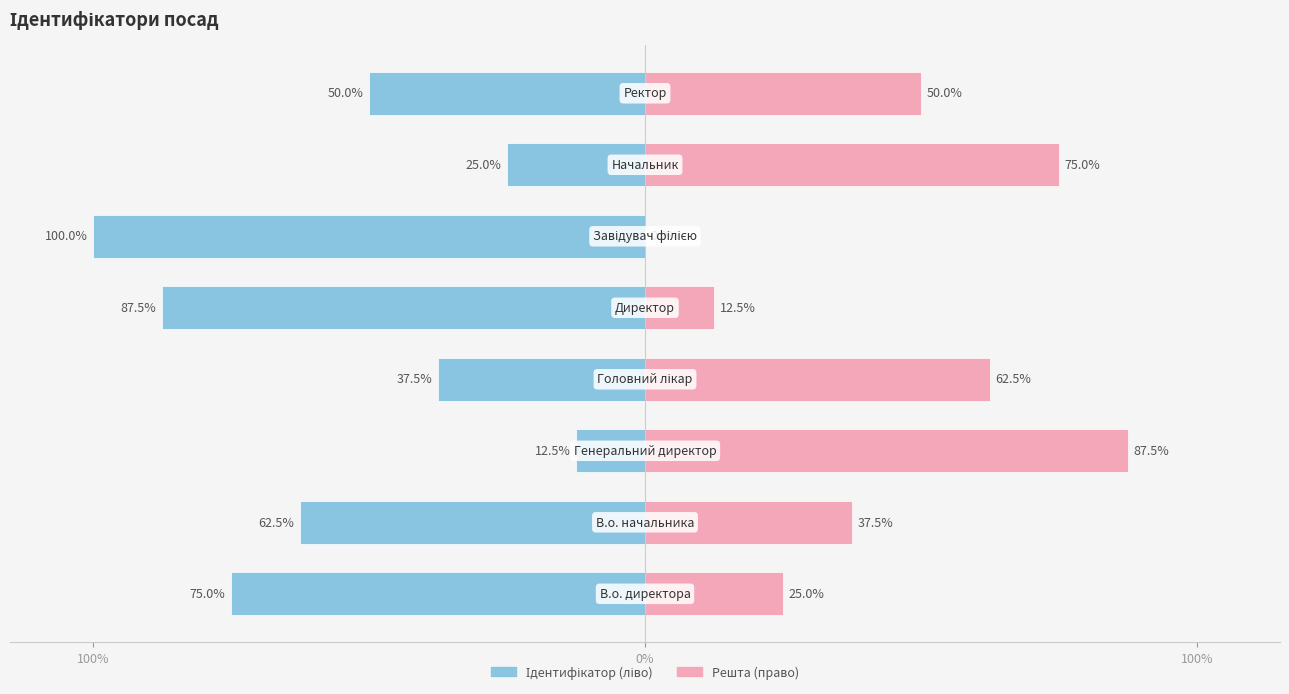

What is the difference between the highest and lowest values at 6?

100.0